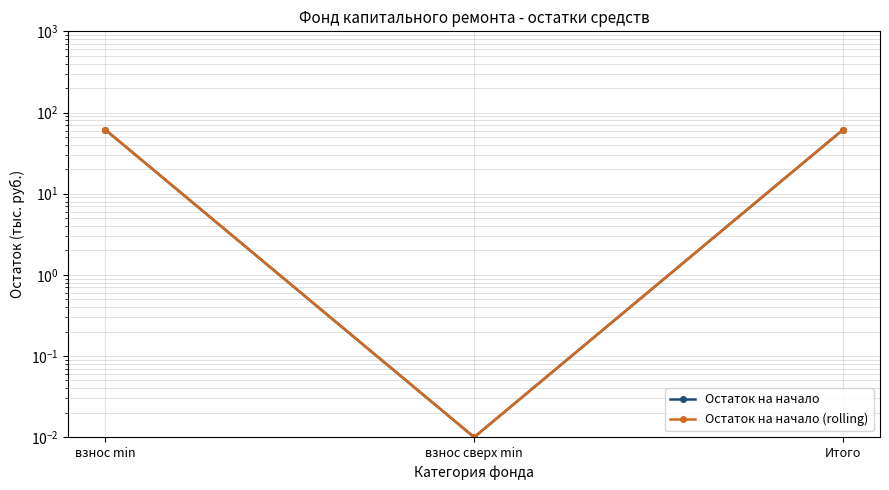

Rank the categories by Остаток на начало value from lowest to highest.

взнос сверх min, взнос min, Итого